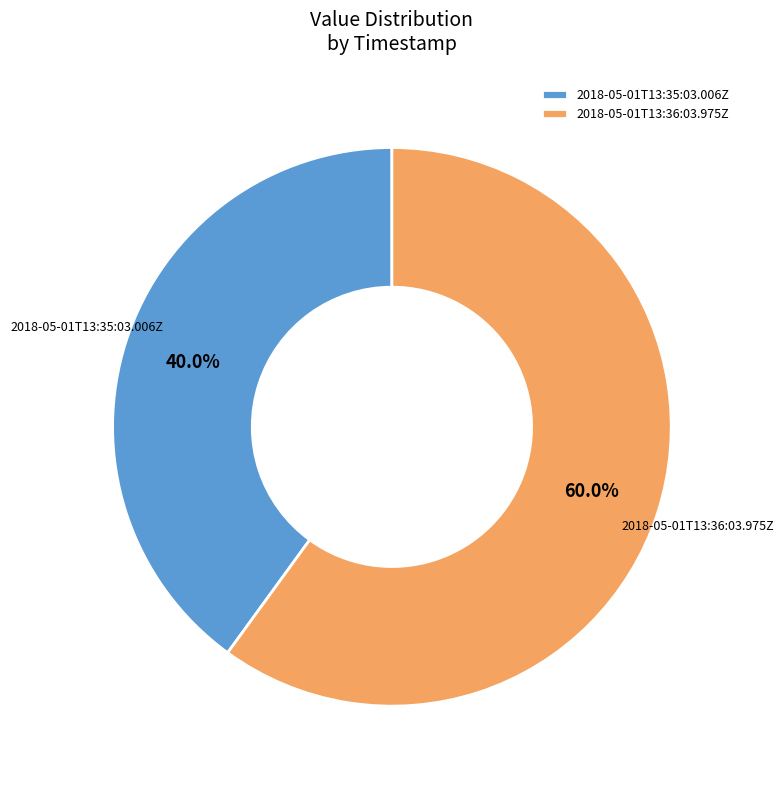

Which slice is the smallest?

2018-05-01T13:35:03.006Z